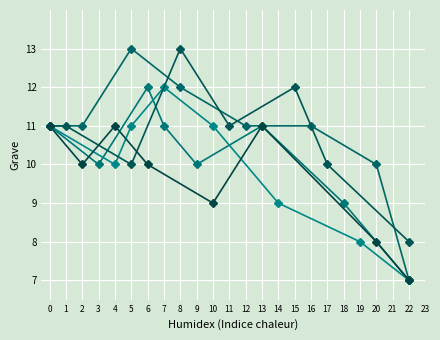

Read the Long value at 3.

12